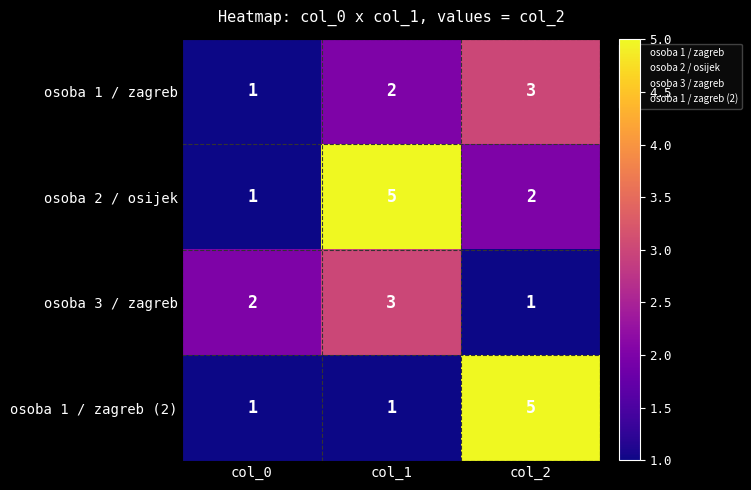

List the labels in order of osoba 2 / osijek value, largest first.

col_1, col_2, col_0